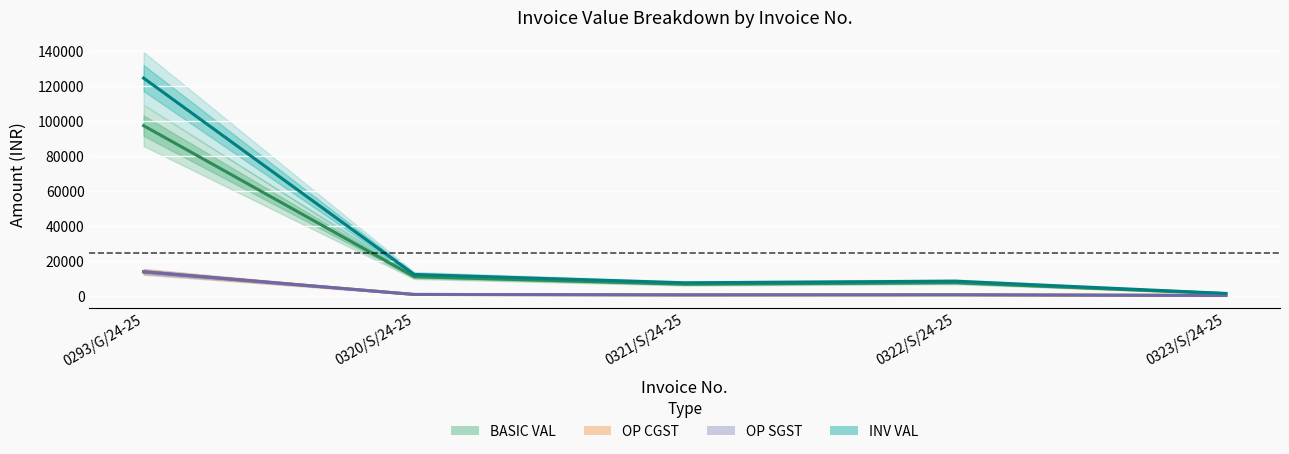

The value of OP CGST at 0322/S/24-25 is 595.5. True or false?

False